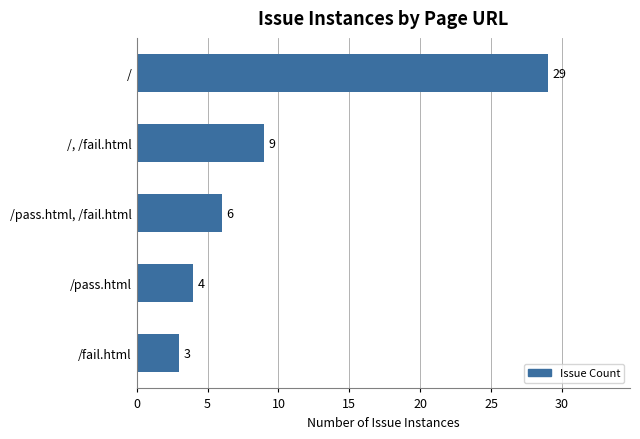

How many bars are there in total?

5